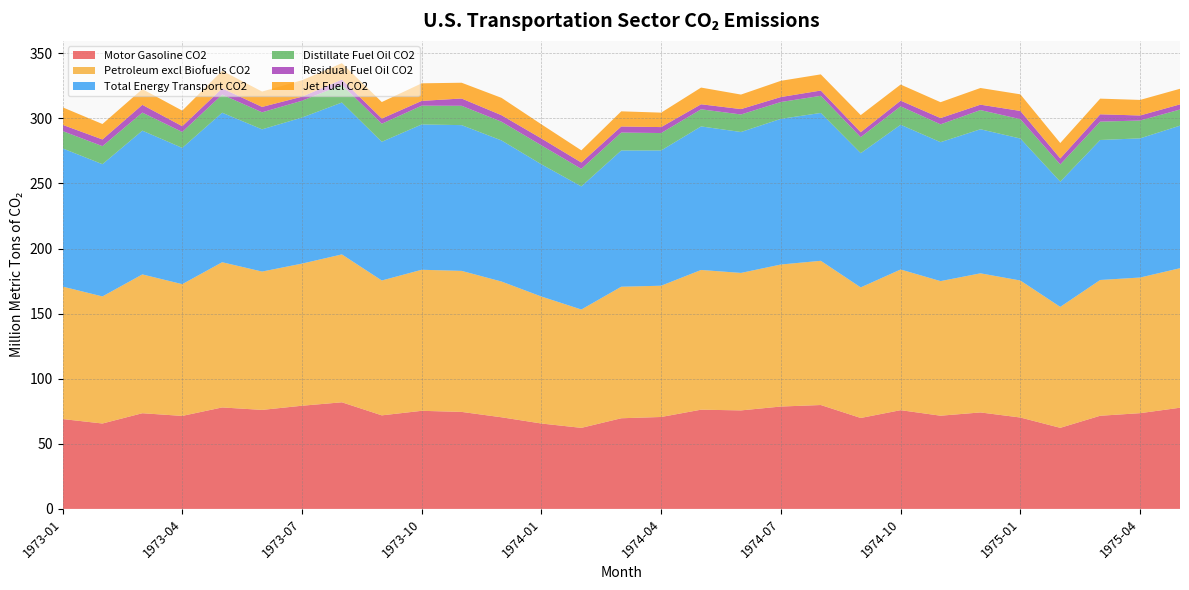

Reading left to right, list all the values displayed in this chart.

Motor Gasoline CO2: 69.1	65.6	73.5	71.5	78.0	76.1	79.3	81.9	71.9	75.4	74.5	70.4	65.6	62.3	69.6	70.6	76.2	75.7	78.7	79.8	69.9	75.9	71.6	74.1	70.2	62.3	71.6	73.6	77.7
Petroleum excl Biofuels CO2: 101.8	97.6	106.6	101.2	111.6	106.3	109.2	113.6	103.6	108.4	108.3	104.3	97.6	90.9	101.1	100.8	107.3	105.6	109.1	110.8	100.3	108.1	103.4	106.9	105.3	92.9	104.3	104.2	107.2
Total Energy Transport CO2: 106.2	101.6	110.4	104.7	114.9	109.2	112.2	116.7	106.6	111.6	112.0	108.4	101.5	94.6	104.7	103.9	110.3	108.3	111.9	113.6	103.1	111.2	106.7	110.7	109.1	96.2	107.5	106.9	109.5
Distillate Fuel Oil CO2: 13.3	13.9	13.9	12.2	13.9	13.1	12.9	13.6	13.9	14.4	14.9	14.4	14.6	13.5	13.8	13.4	13.2	13.5	12.9	13.2	12.3	14.2	13.7	14.8	14.9	13.2	14.1	13.7	12.4
Residual Fuel Oil CO2: 4.8	5.1	5.9	4.4	4.8	4.1	3.1	4.1	4.0	3.7	5.6	5.0	5.3	4.9	4.7	4.6	3.9	4.1	3.8	4.0	3.8	4.3	4.8	4.1	6.3	4.6	5.6	3.8	4.0
Jet Fuel CO2: 13.5	11.9	12.1	12.0	13.6	11.8	12.6	12.6	12.7	13.5	12.1	13.3	10.9	9.3	11.6	11.1	12.8	11.2	12.5	12.4	13.2	12.4	12.2	12.8	12.8	11.8	12.0	12.0	12.0